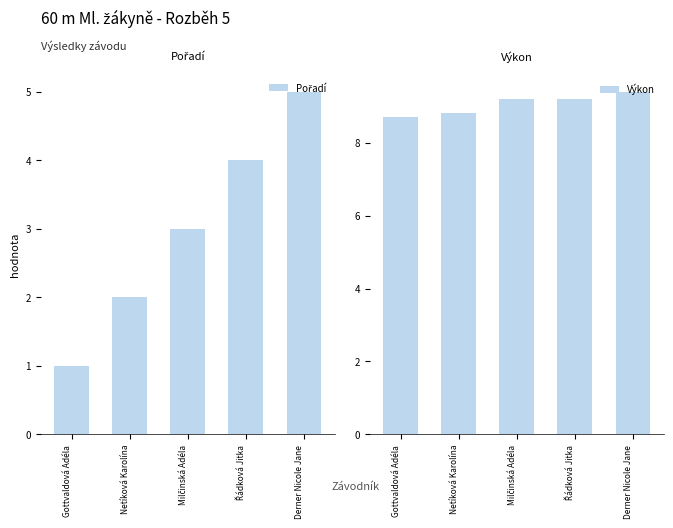

The value of Výkon at Netíková Karolína is 8.8. True or false?

True